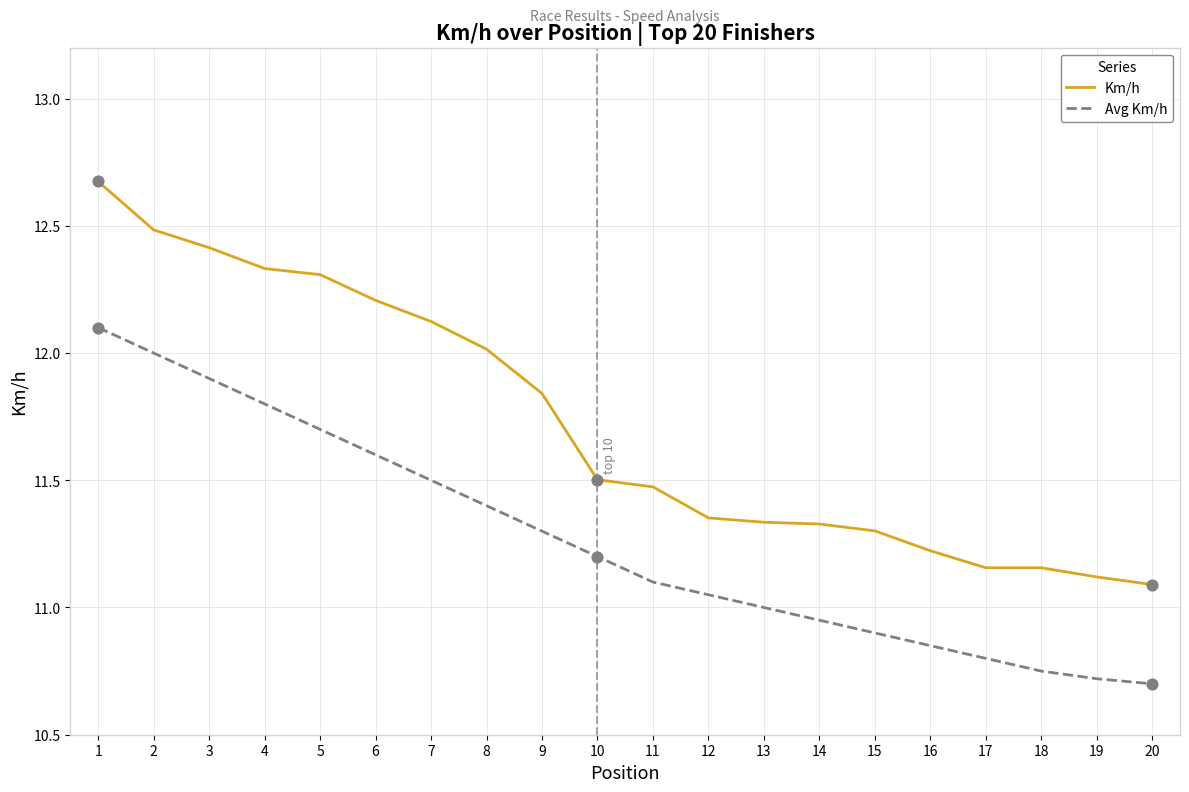

What are all the series names shown in the legend?

Km/h, Avg Km/h